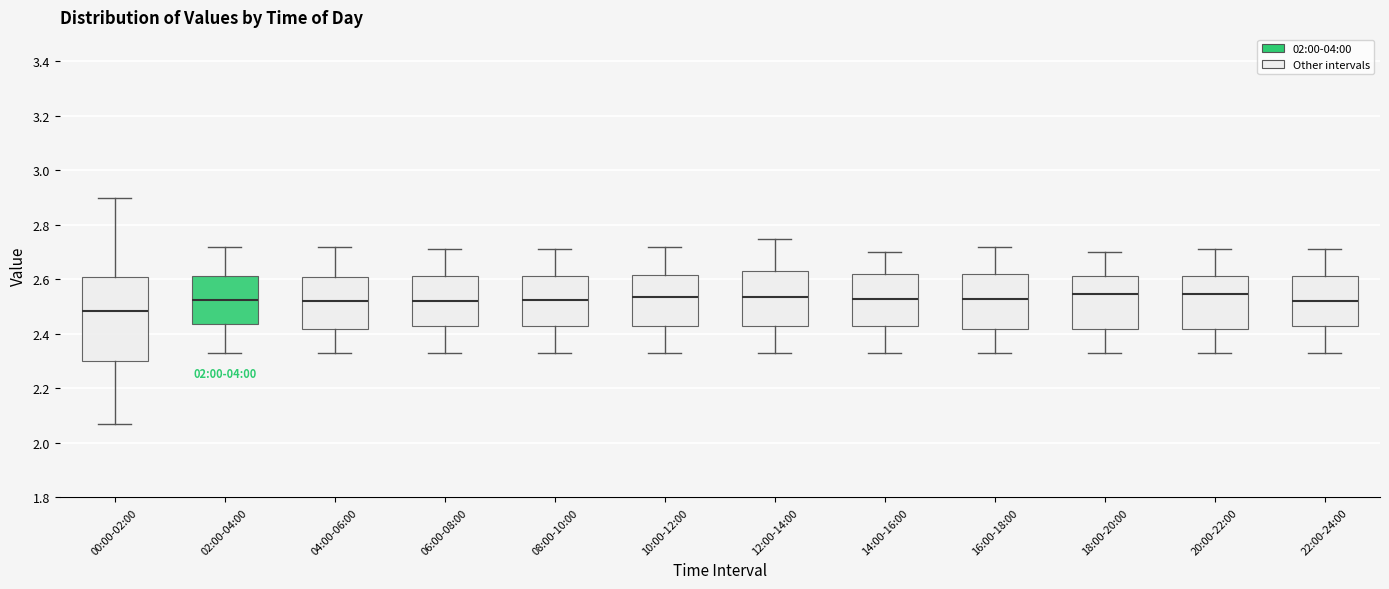

Comparing the boxes themselves (not the whiskers), which one is the tallest?

00:00-02:00